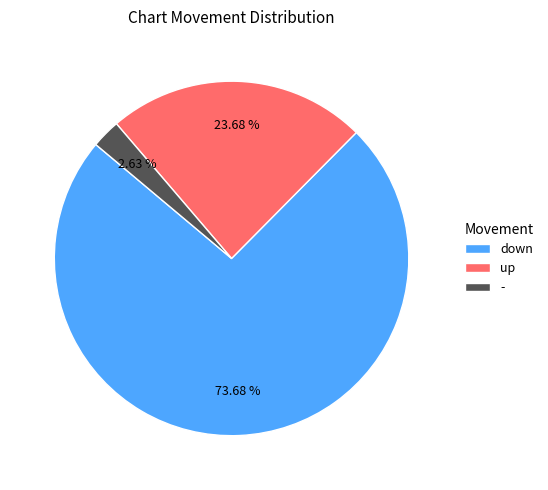

Count the number of slices in the pie.

3